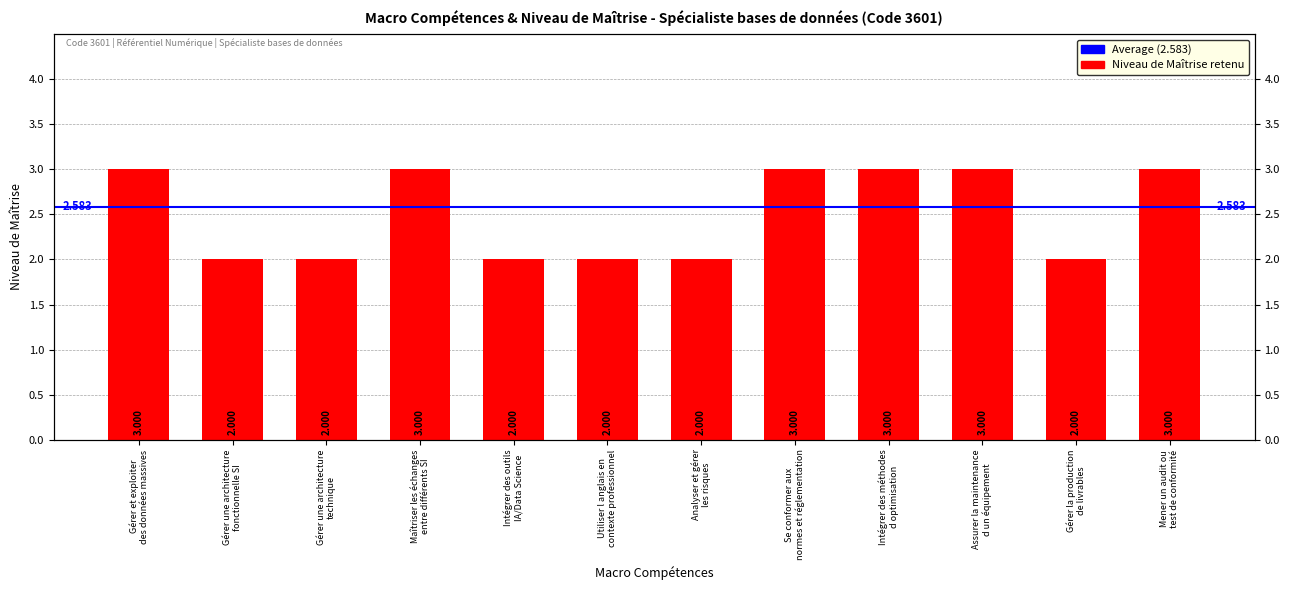

What is the sum of all values?

30